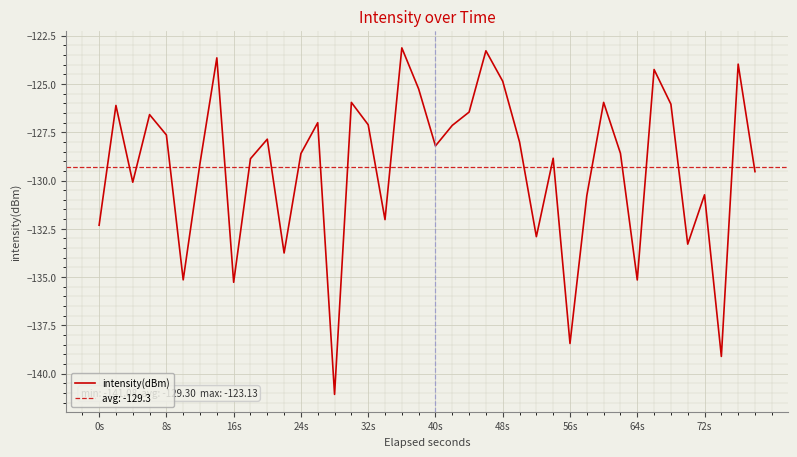

What is the highest value of the intensity(dBm) series?

-123.1